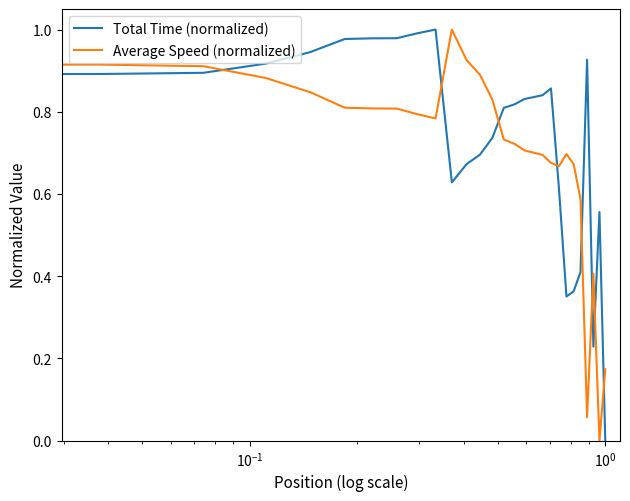

True or false: Total Time (normalized) has more than 2 points higher than both neighbors.

True